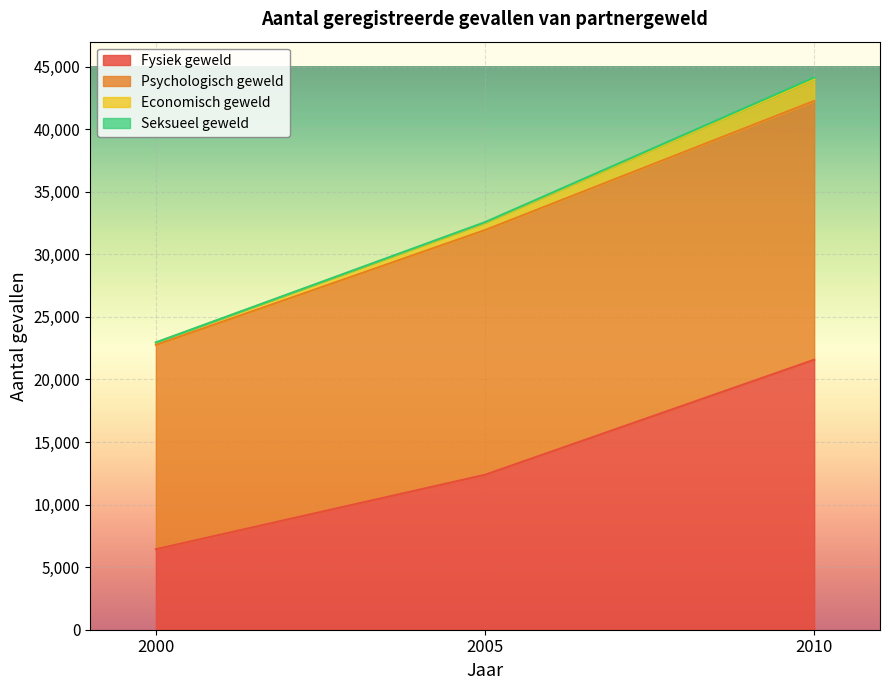

Is it true that Seksueel geweld equals 44137 at 2010?

True